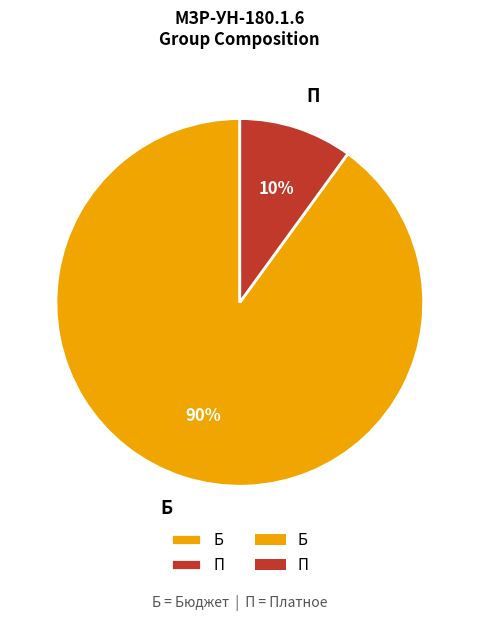

Which category has the biggest portion of the pie?

Б